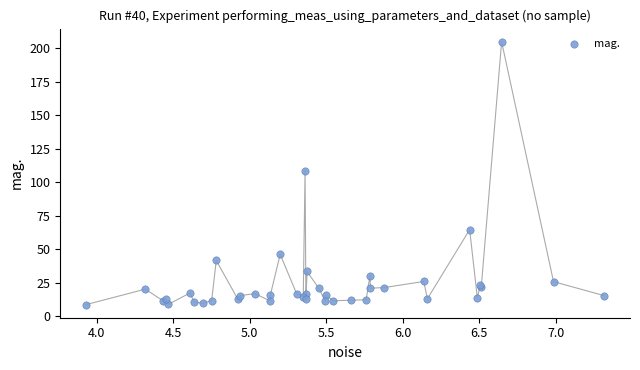

What Y value in the scatter plot is closest to 106?

108.7